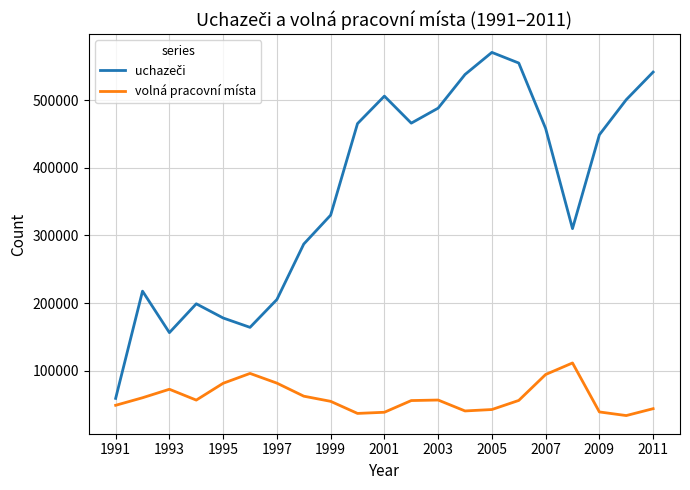

Does the chart have visible grid lines?

Yes